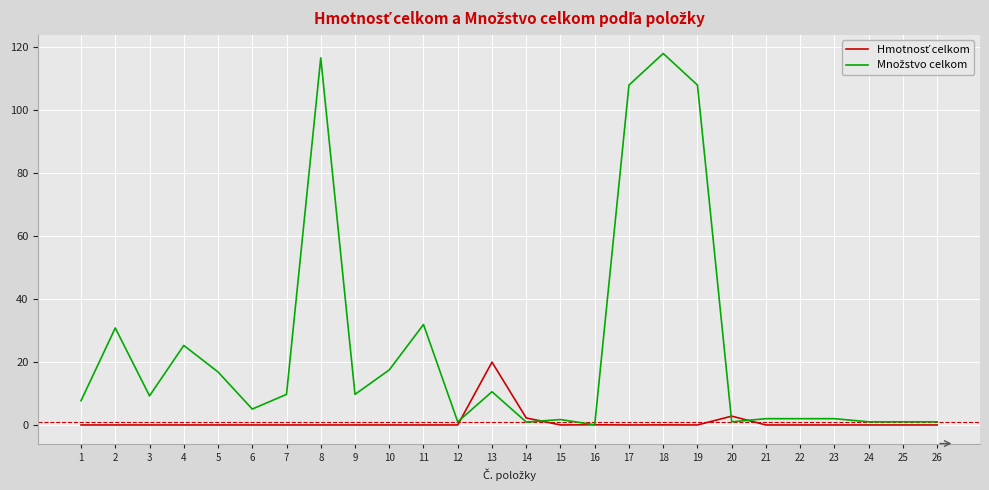

What is the maximum value shown in the chart?

118.0